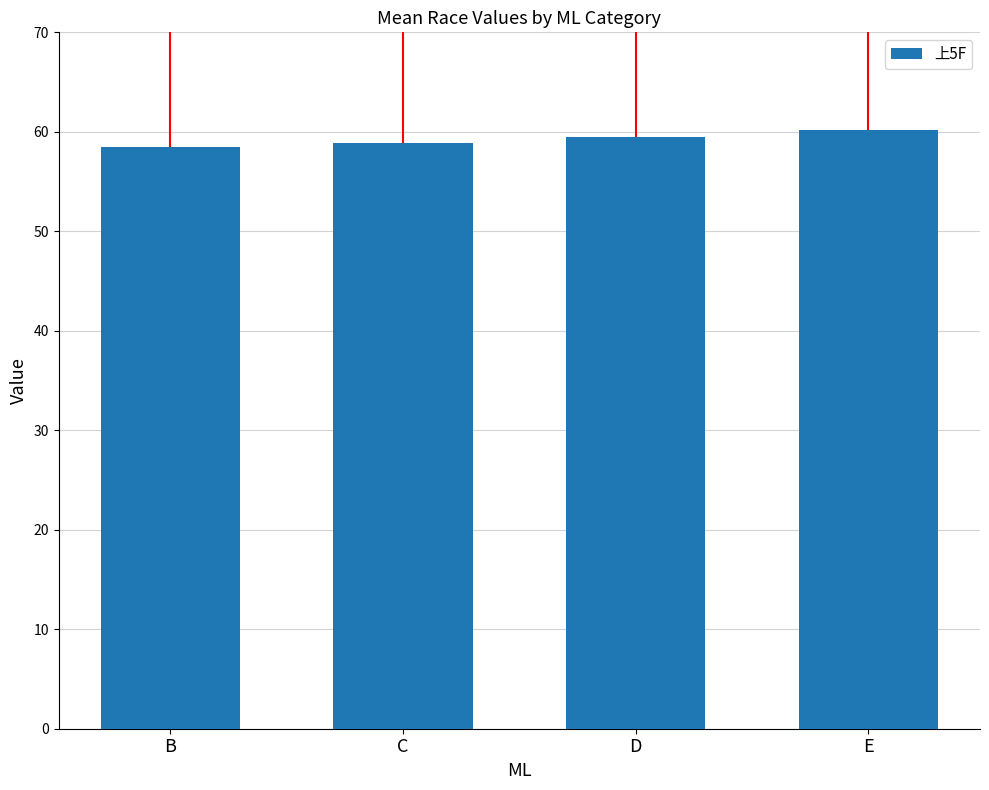

Between C and E, which is larger?

E